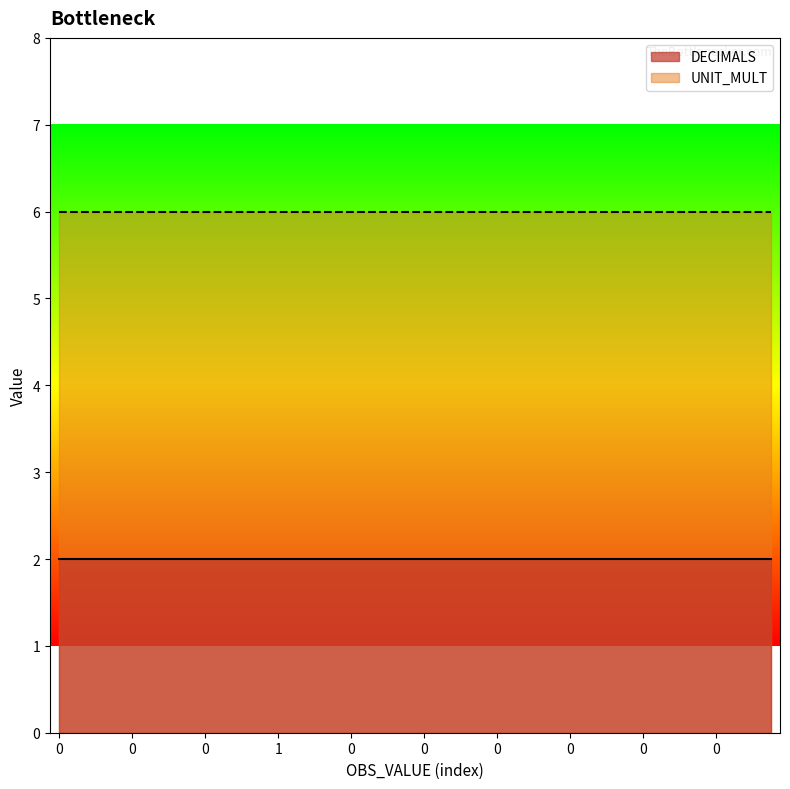

At how many categories does at least one series exceed 2?

40